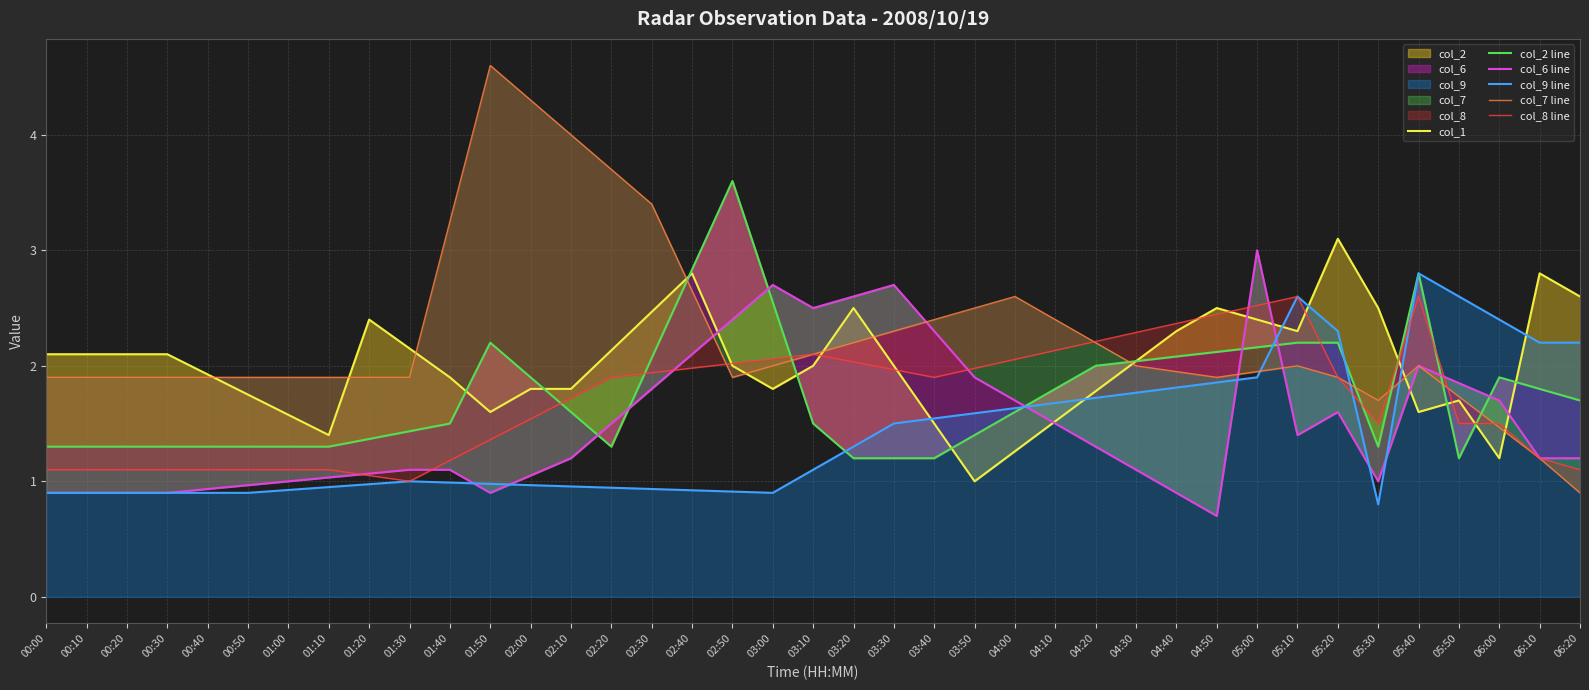

How many lines are shown in the chart?

6